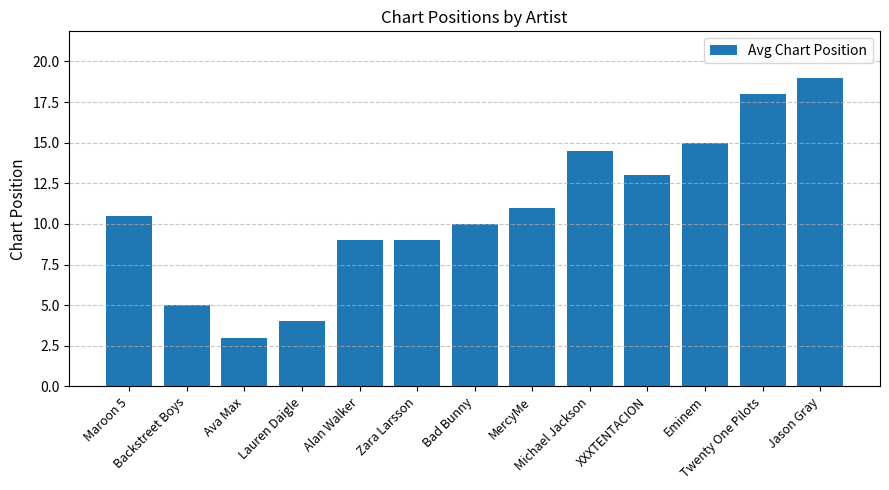

What is the sum of the values at Eminem and Bad Bunny?

25.0